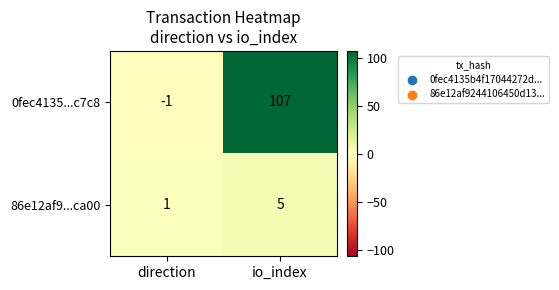

What is the minimum value shown in the chart?

-1